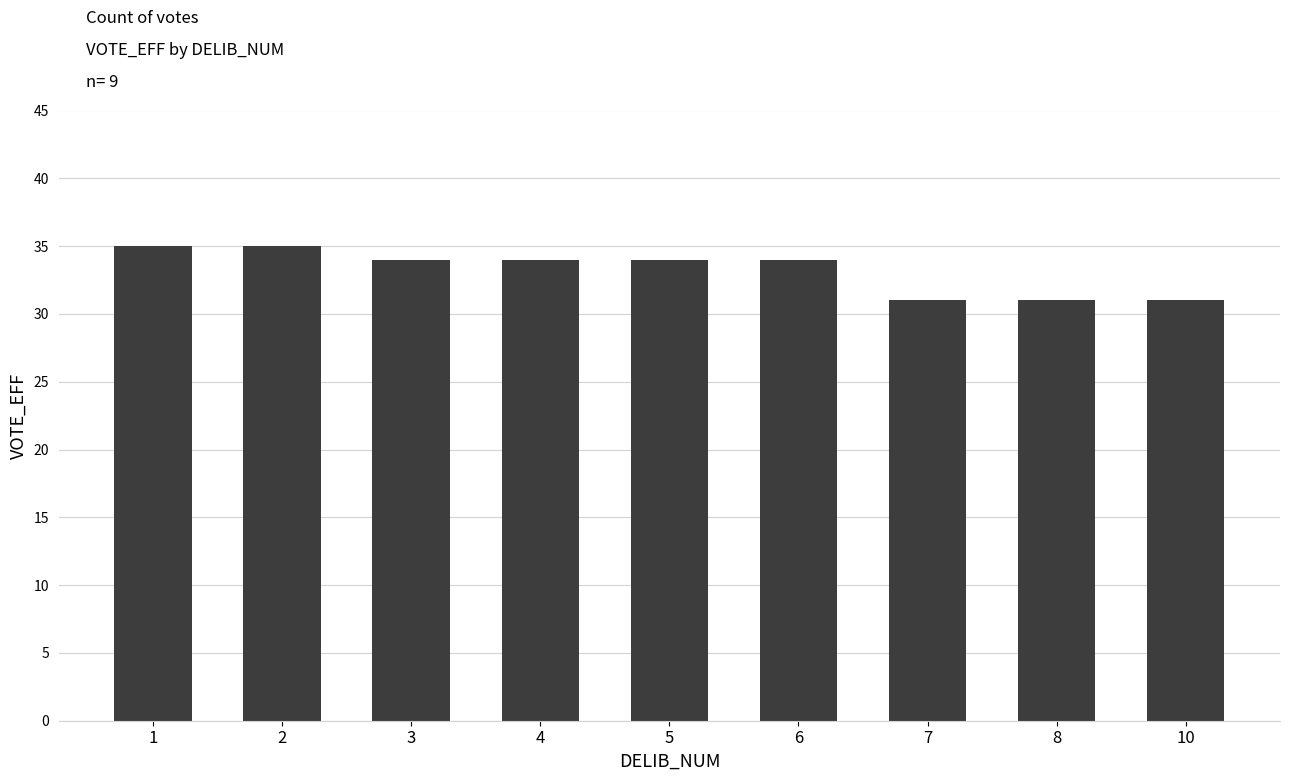

Reading left to right, what are all the values shown in this chart?

35	35	34	34	34	34	31	31	31